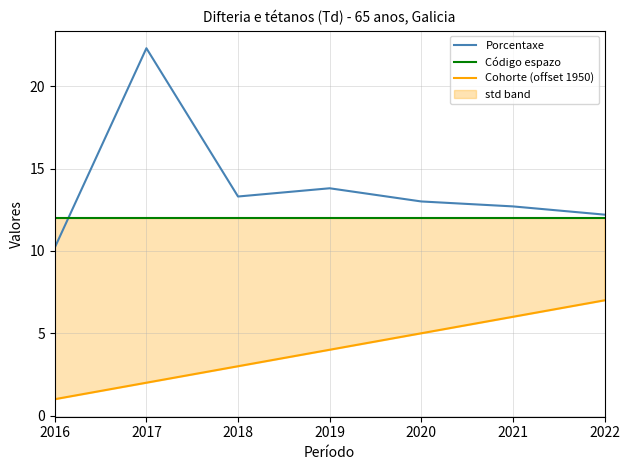

What is the value of the Cohorte (offset 1950) point at the 6th from the left?

6.0